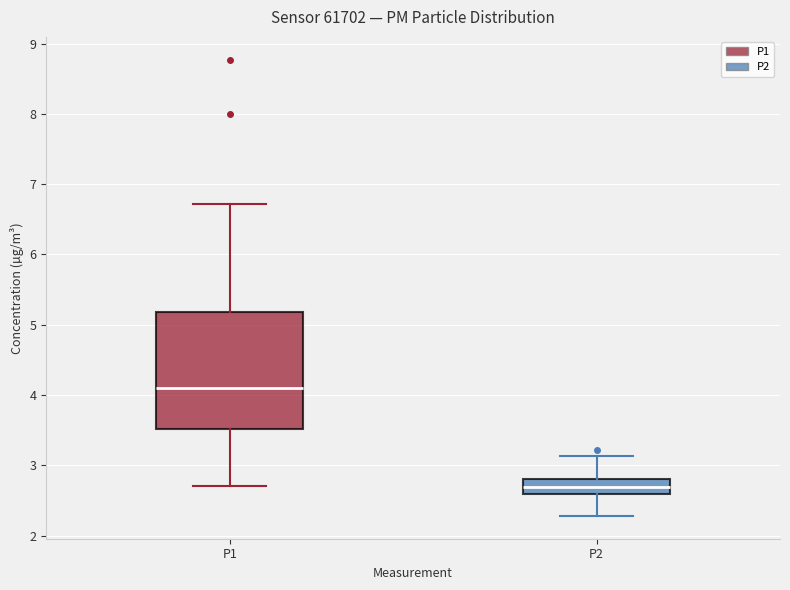

Which box's median line is the highest?

P1